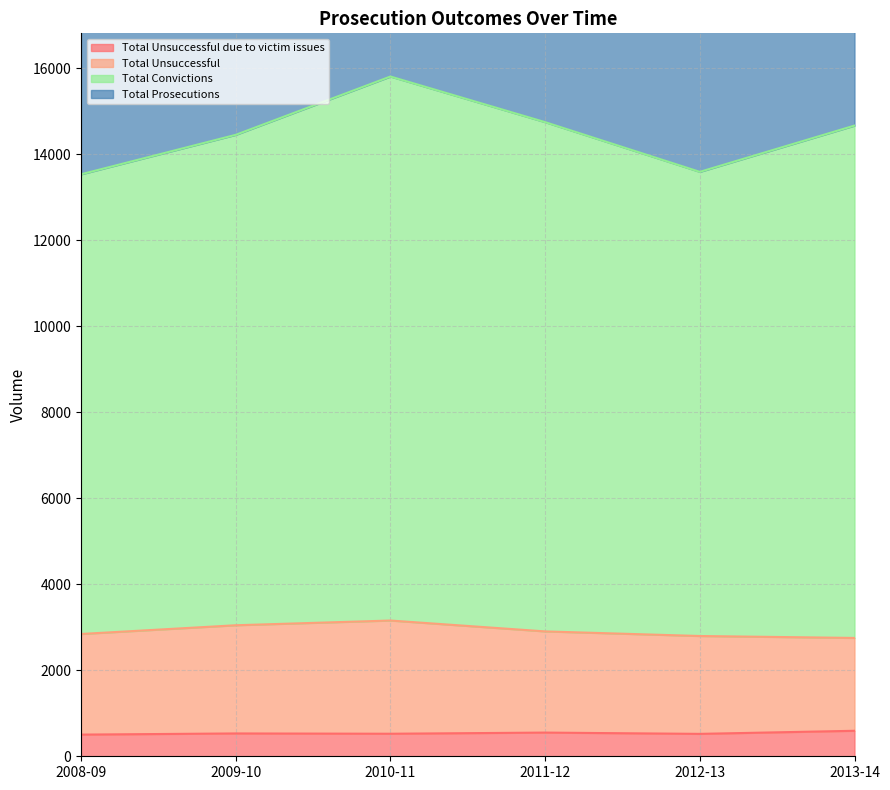

Rank the series by their maximum value, from lowest to highest.

Total Unsuccessful due to victim issues, Total Unsuccessful, Total Convictions, Total Prosecutions